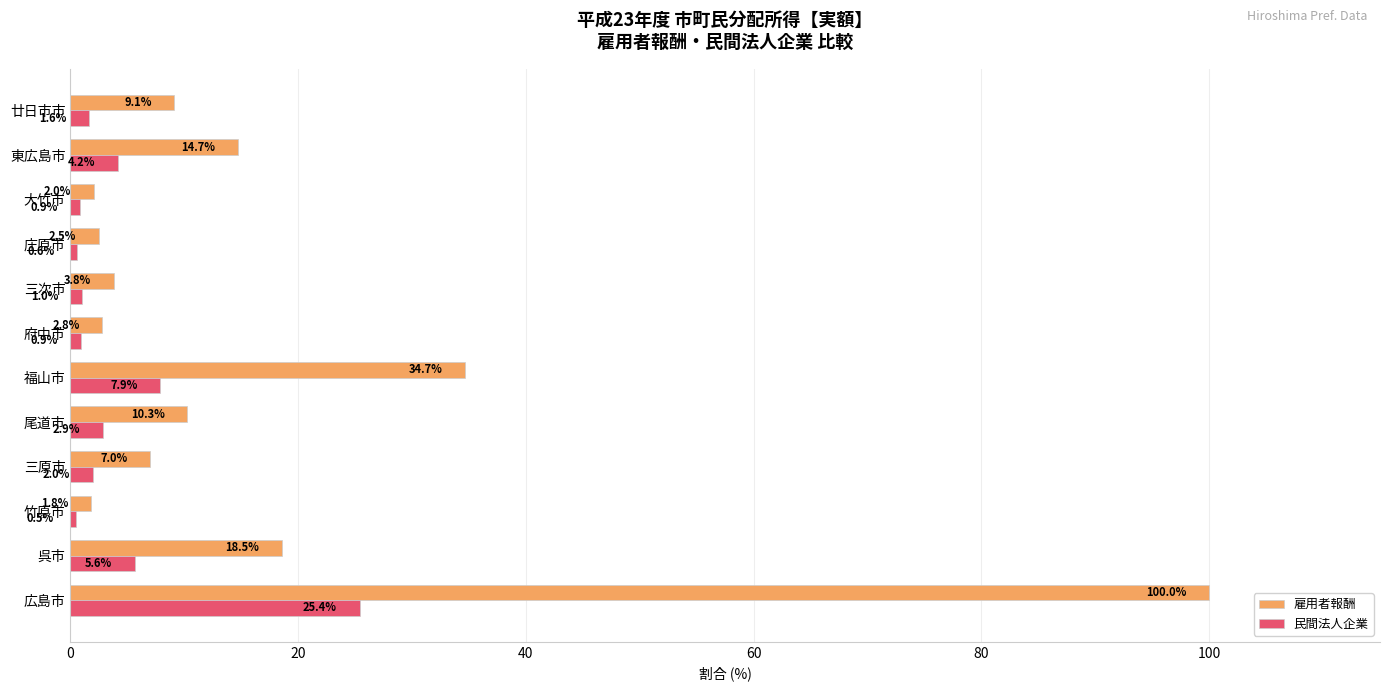

Which category has the lowest value in the 民間法人企業 series?

竹原市